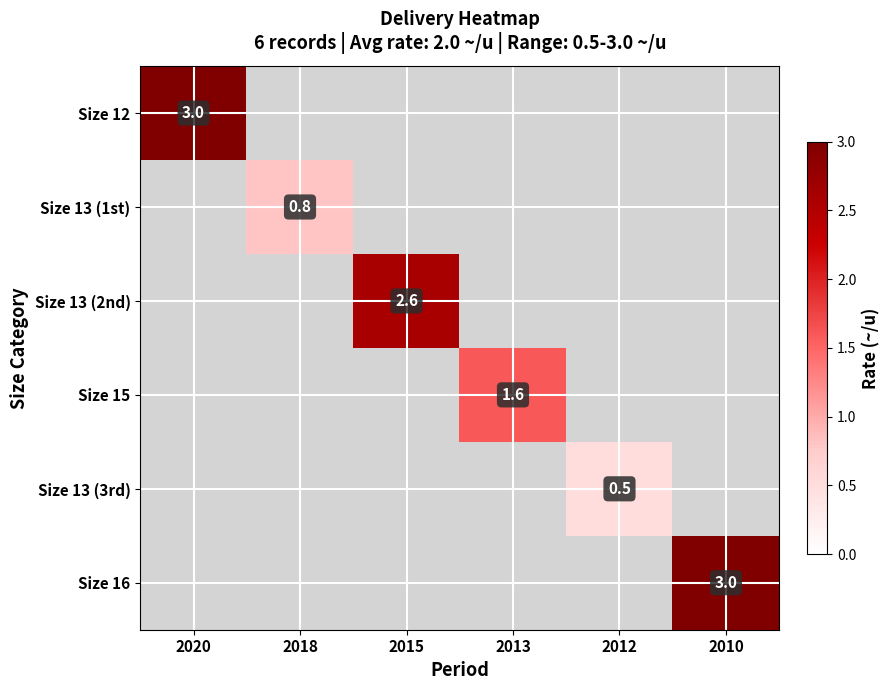

Which series has the largest range (max minus min)?

Size 13 (1st)